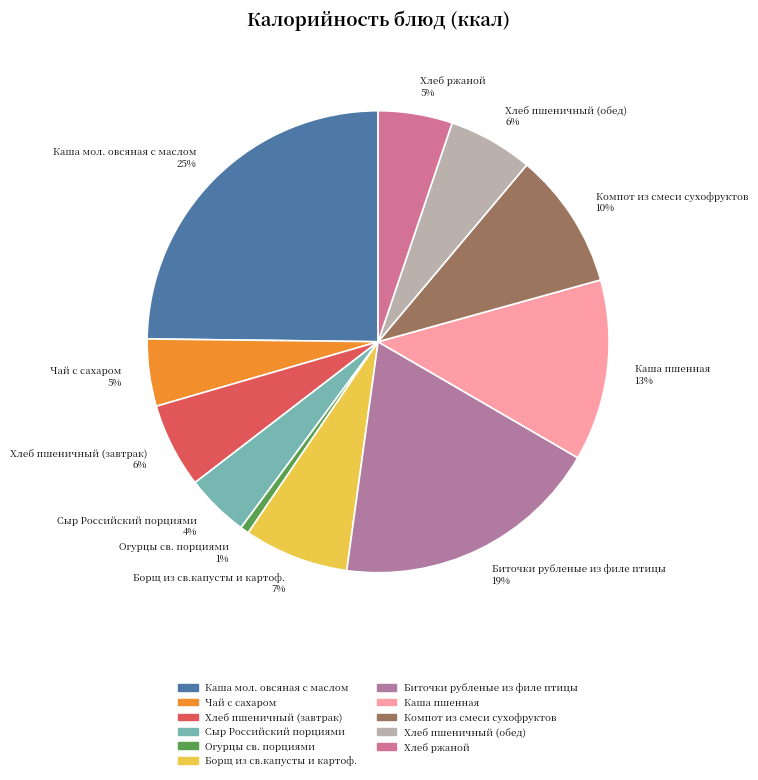

To the nearest percent, what percentage of the pie is Борщ из св.капусты и картоф. 7%?

7%